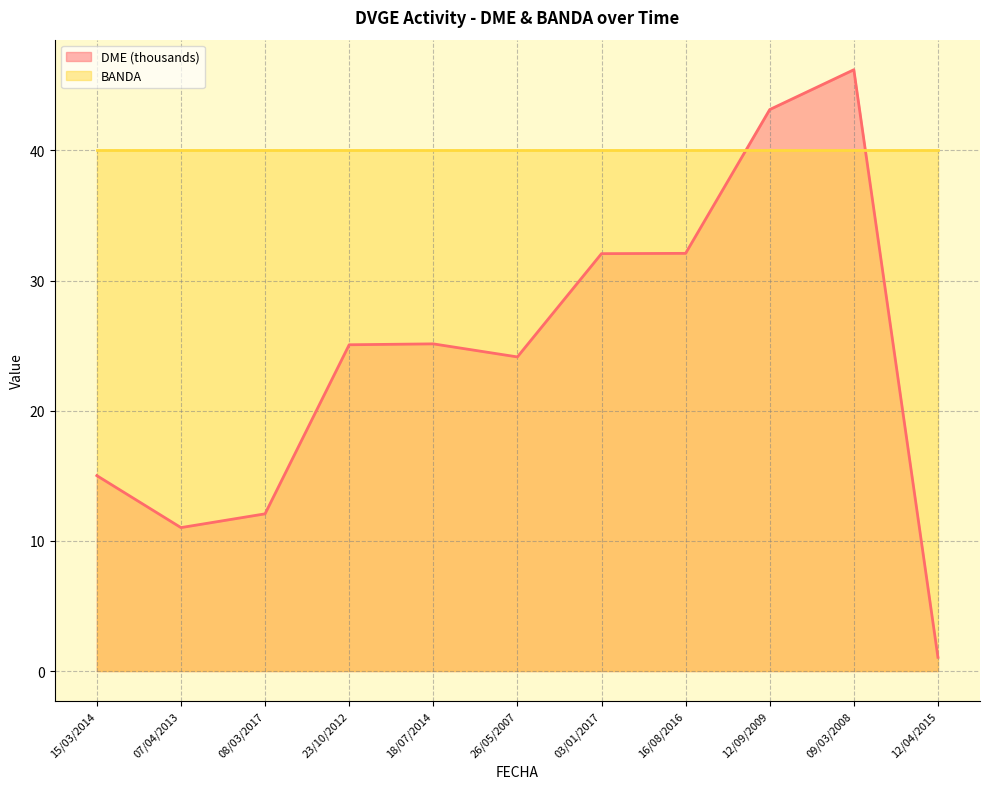

Rank the categories by value from highest to lowest.

09/03/2008, 12/09/2009, 16/08/2016, 03/01/2017, 18/07/2014, 23/10/2012, 26/05/2007, 15/03/2014, 08/03/2017, 07/04/2013, 12/04/2015